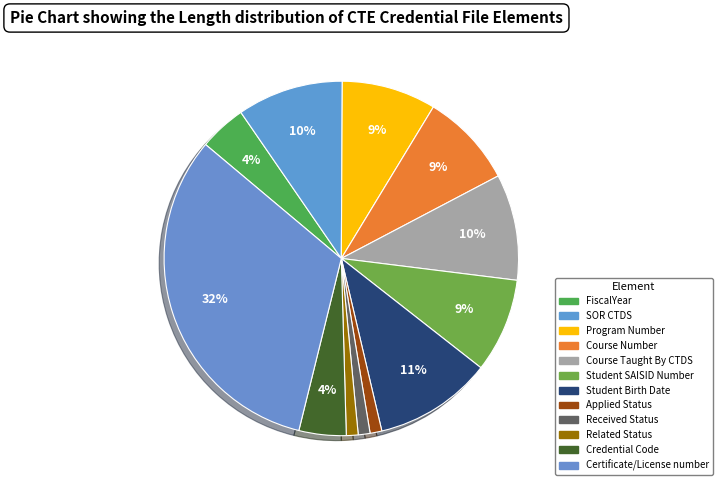

Which category has the biggest portion of the pie?

Certificate/License number